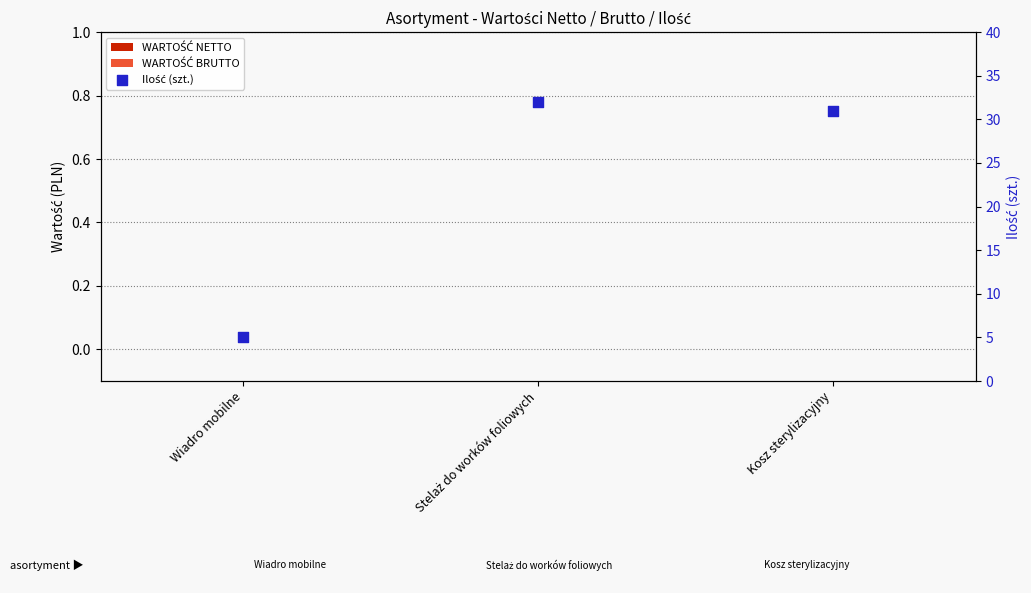

What are all the series names shown in the legend?

WARTOŚĆ NETTO, WARTOŚĆ BRUTTO, Ilość (szt.)